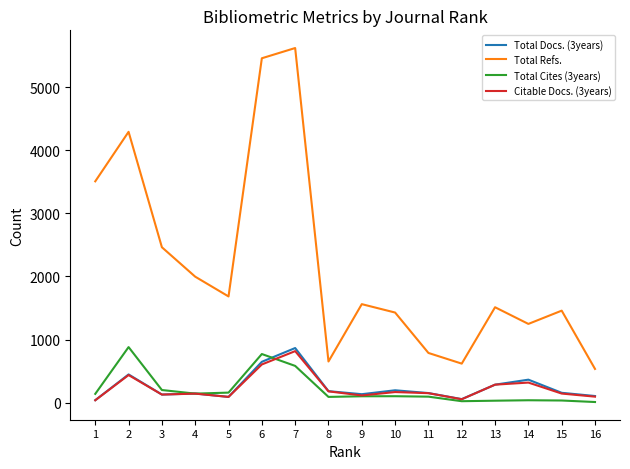

Count the number of data series in this chart.

4